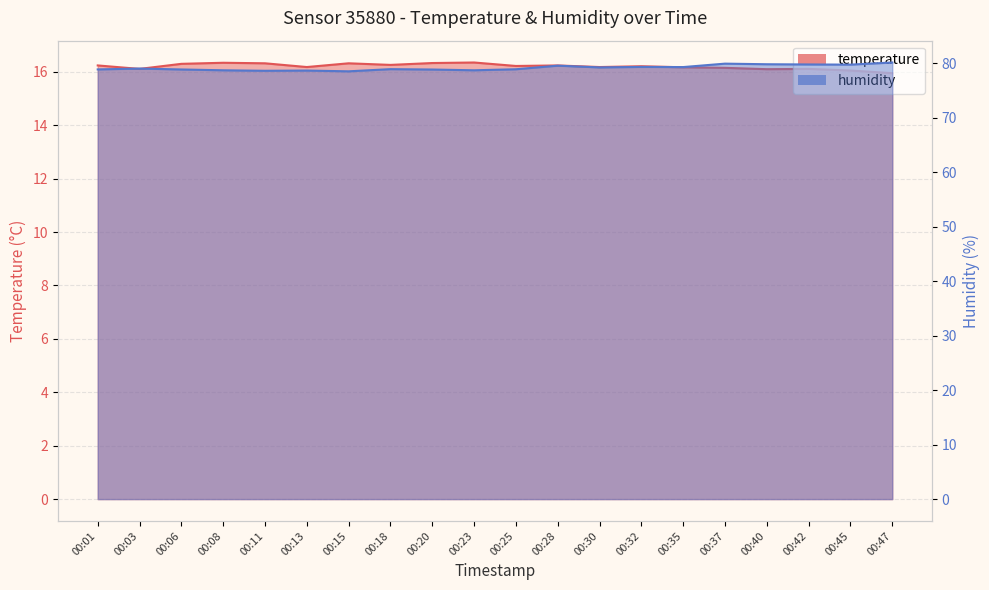

At which label is temperature closest to 16?

00:45